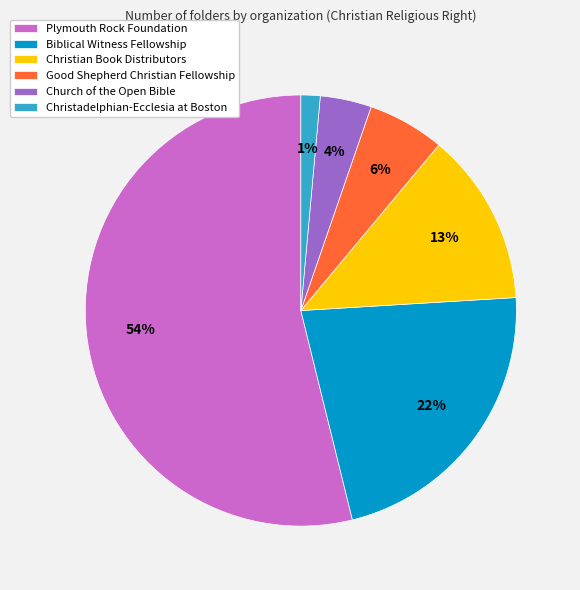

Approximately how many times larger is the value at Christian Book Distributors compared to Good Shepherd Christian Fellowship?

2.2